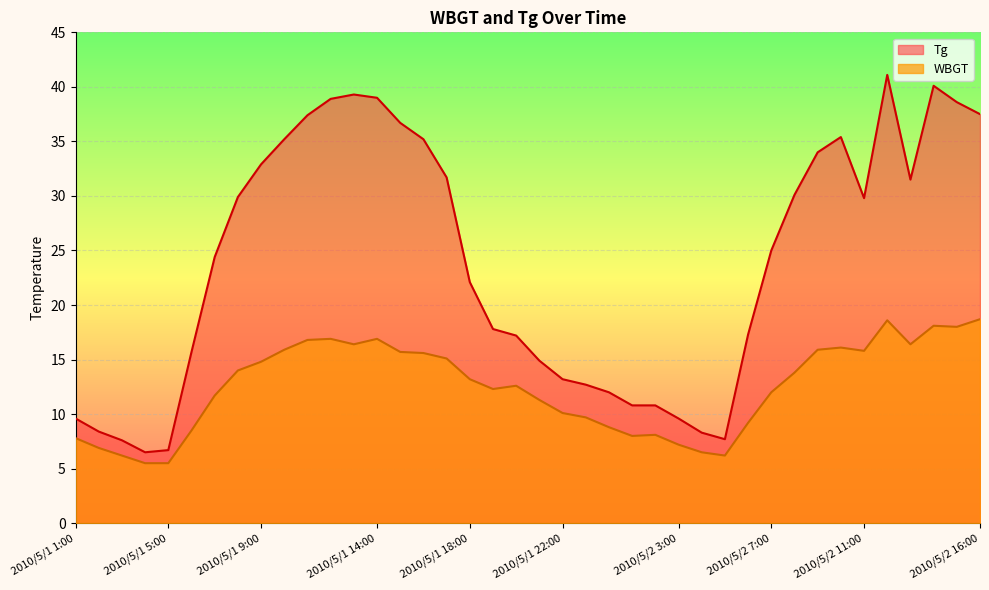

What is the average value of the Tg series?

23.8